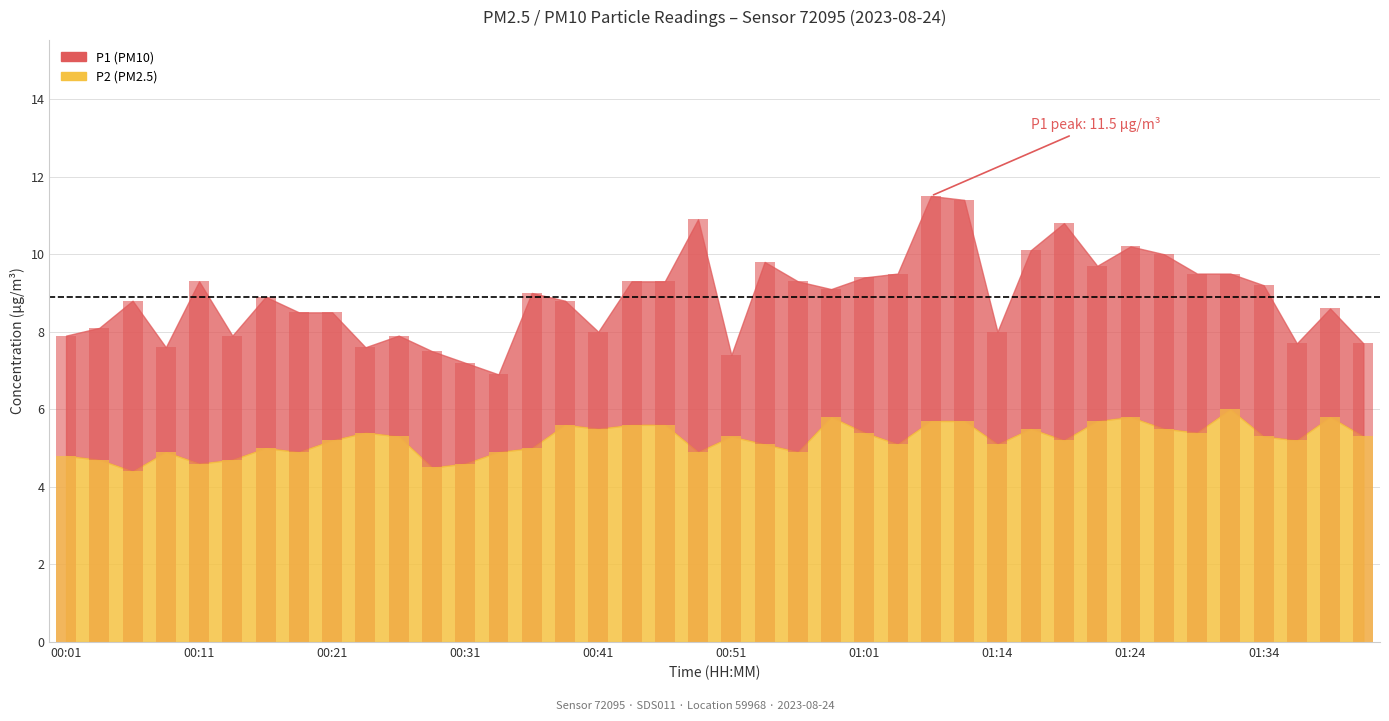

How many values in the P2 series exceed 5?

26